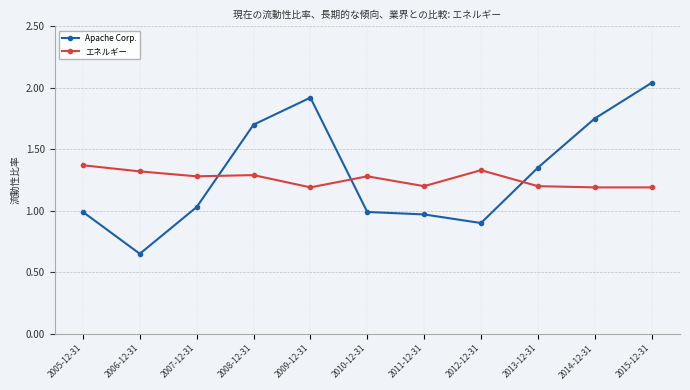

How many interior local valleys does the Apache Corp. series have?

2